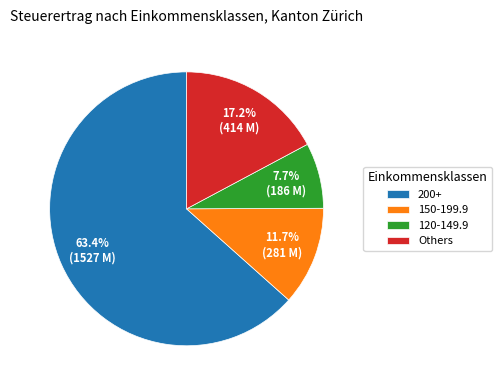

To the nearest percent, what is the difference between the largest and smallest slice percentages?

56%